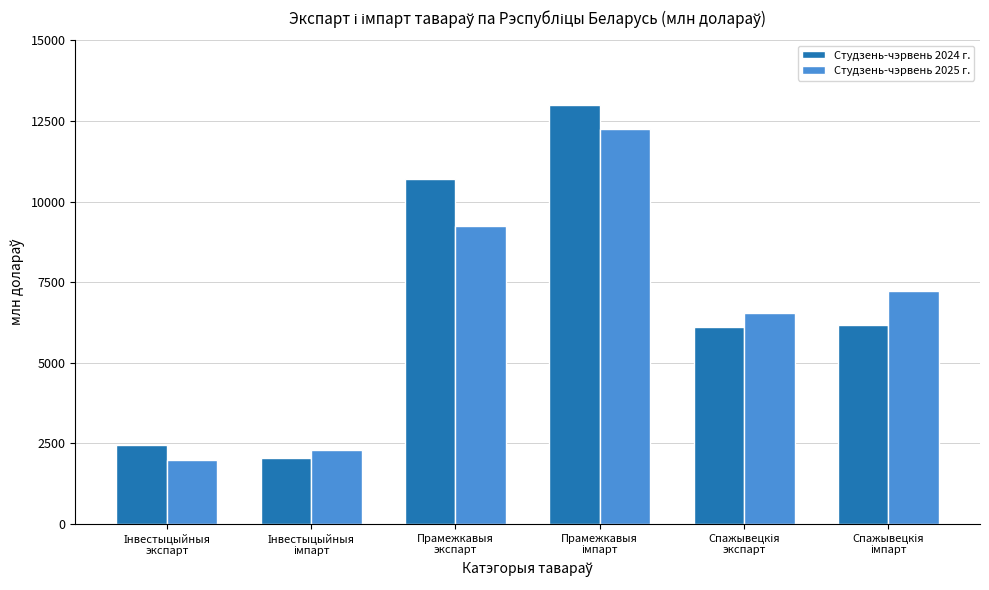

What is the difference between the maximum and minimum values in the Студзень-чэрвень 2025 г. series?

10261.1